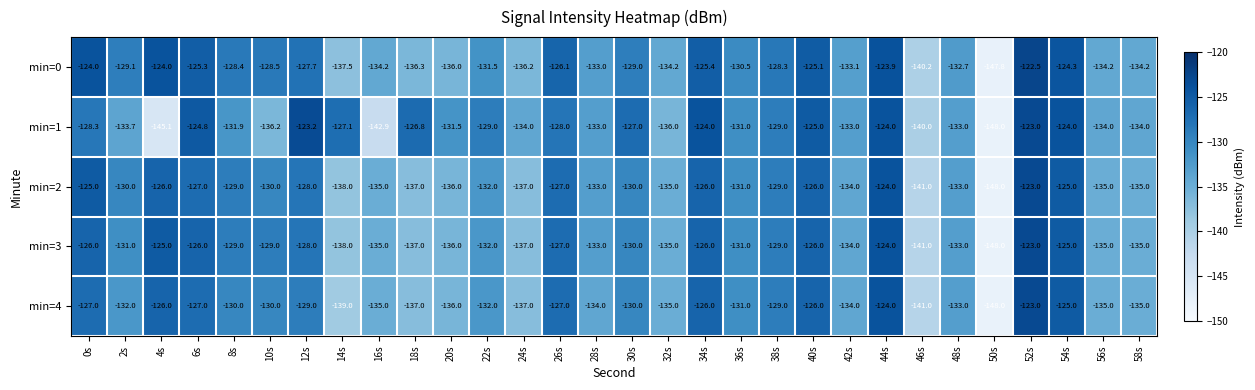

What is the lowest value of the min=0 series?

-147.8